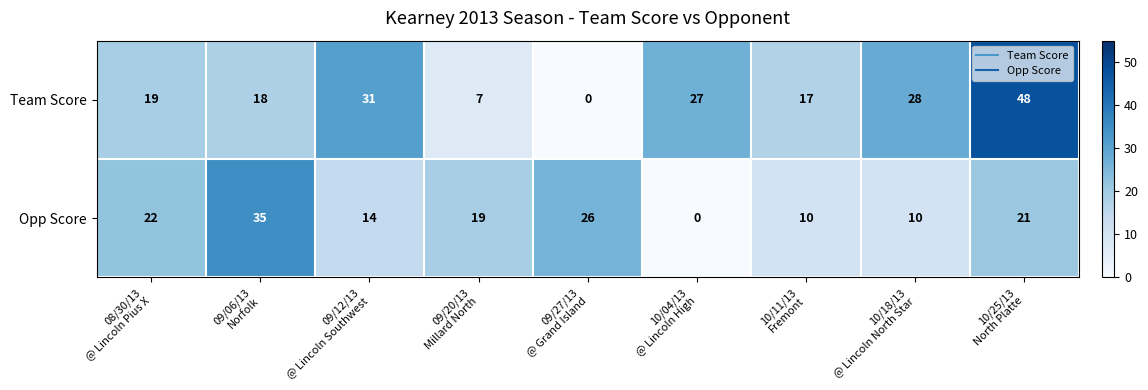

Count the number of data series in this chart.

2